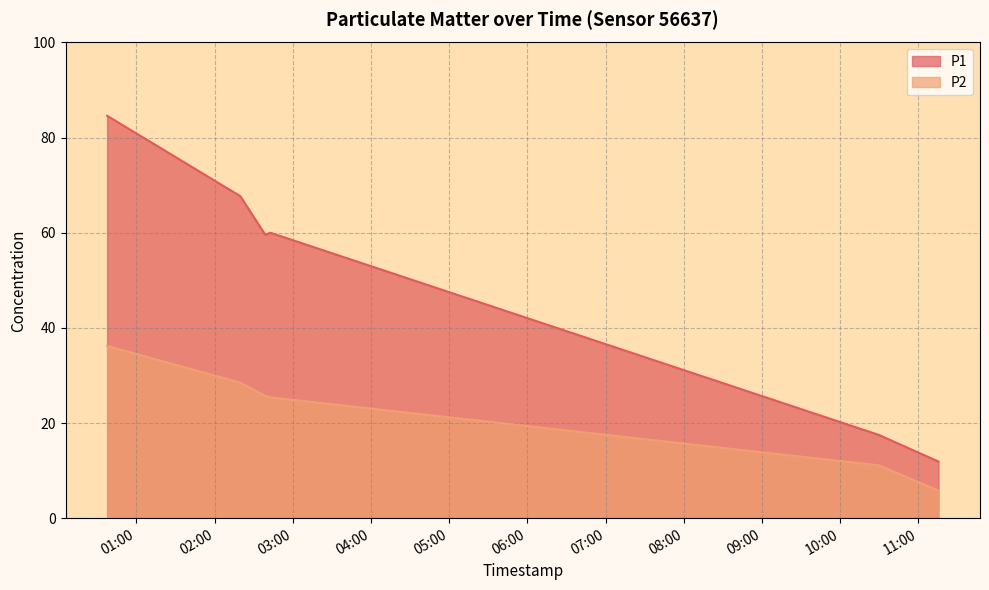

What is the lowest value of the P1 series?

11.9